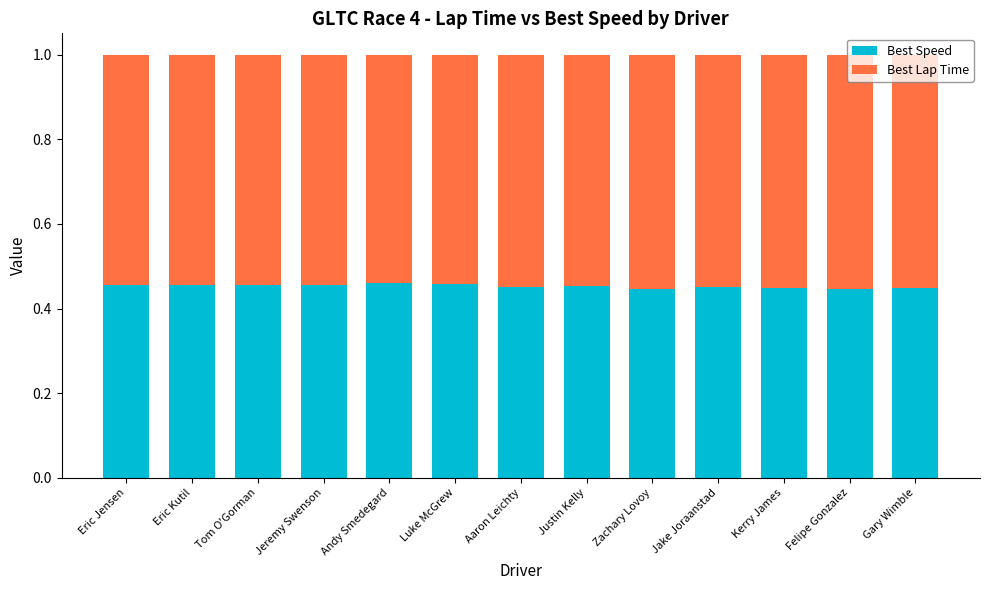

How many Best Speed values are between 0 and 1?

13